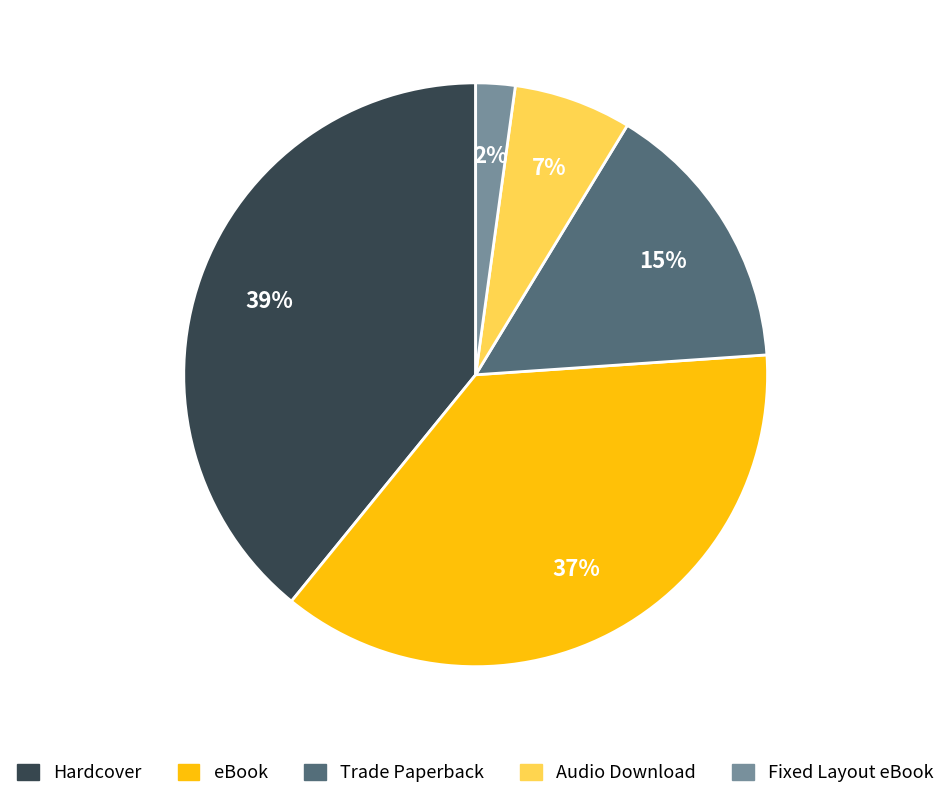

What percentage is the Fixed Layout eBook slice, to the nearest percent?

2%